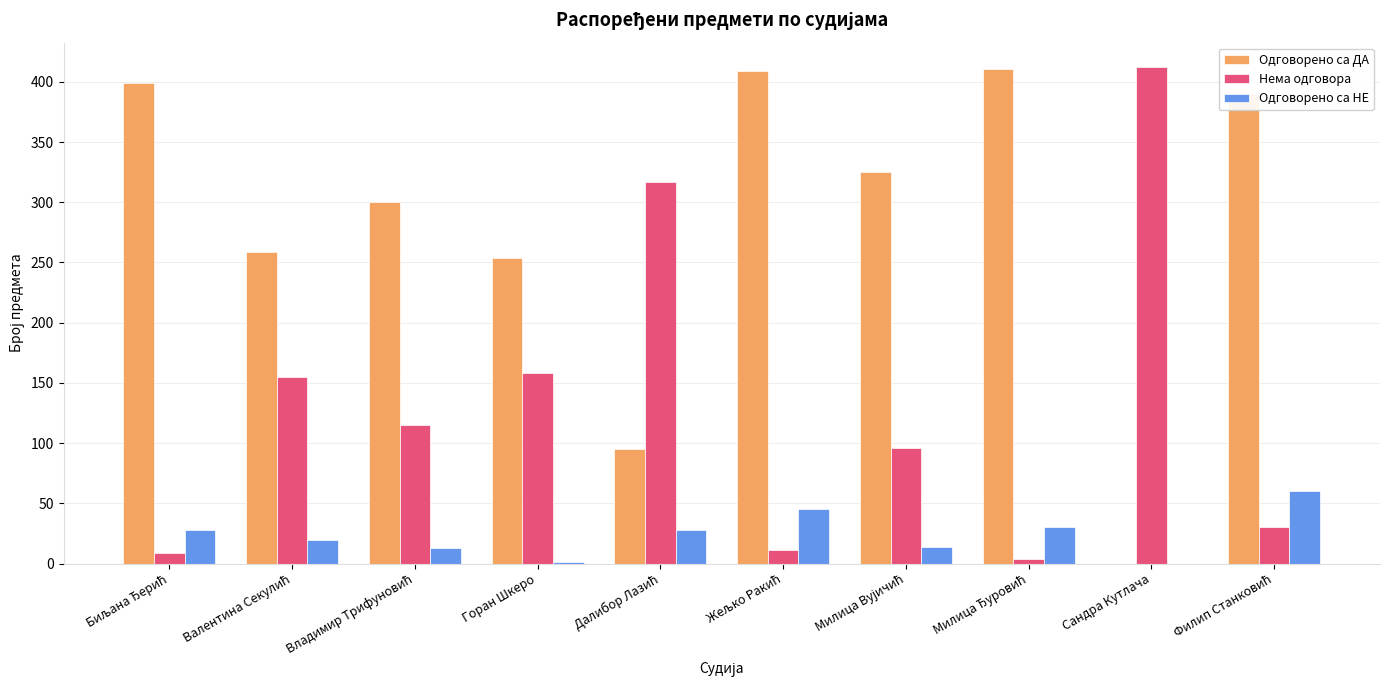

What is the total value across all series at Сандра Кутлача?

412